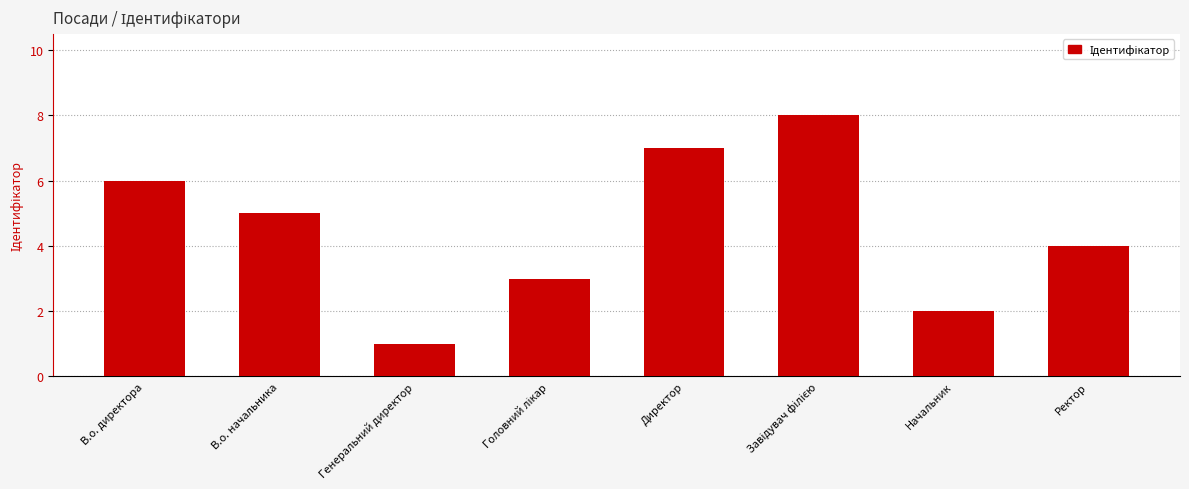

The value at Генеральний директор is 2. True or false?

False